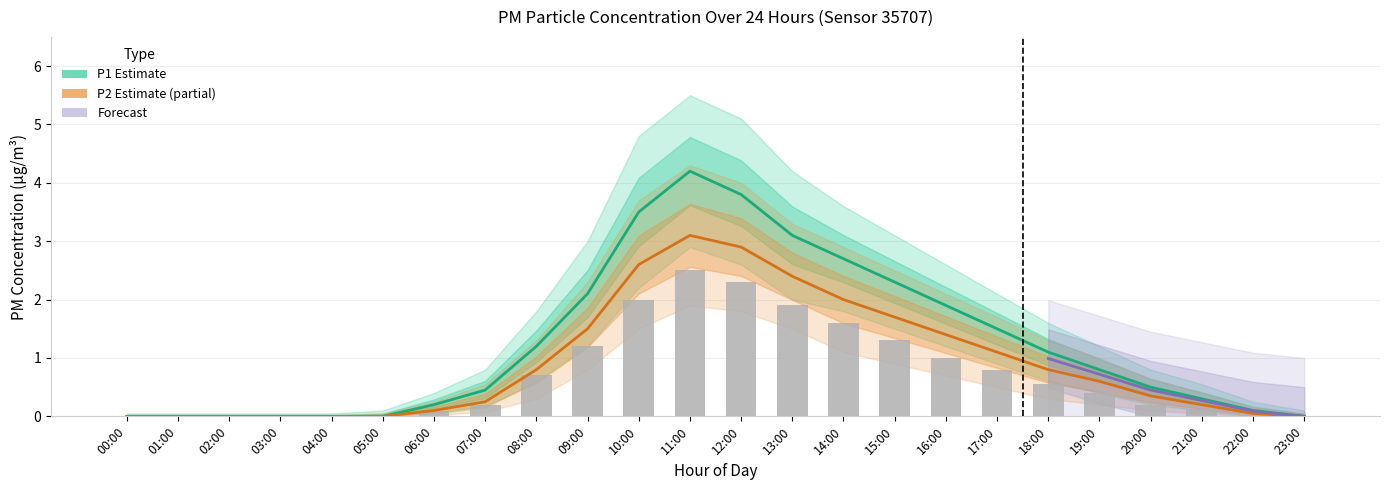

Which series has the widest spread of values?

P1